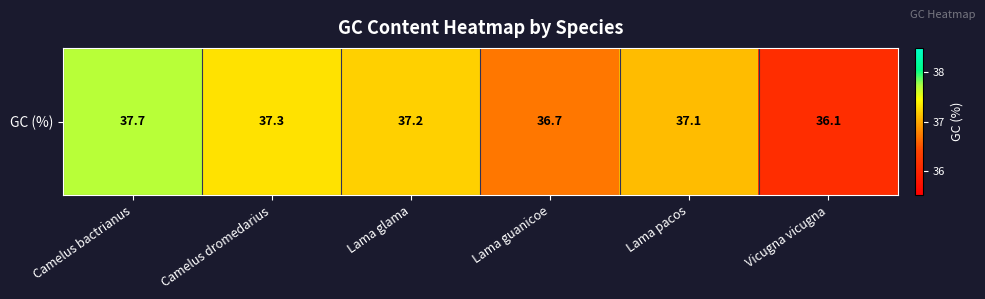

Rank the categories by value from lowest to highest.

Vicugna vicugna, Lama guanicoe, Lama pacos, Lama glama, Camelus dromedarius, Camelus bactrianus